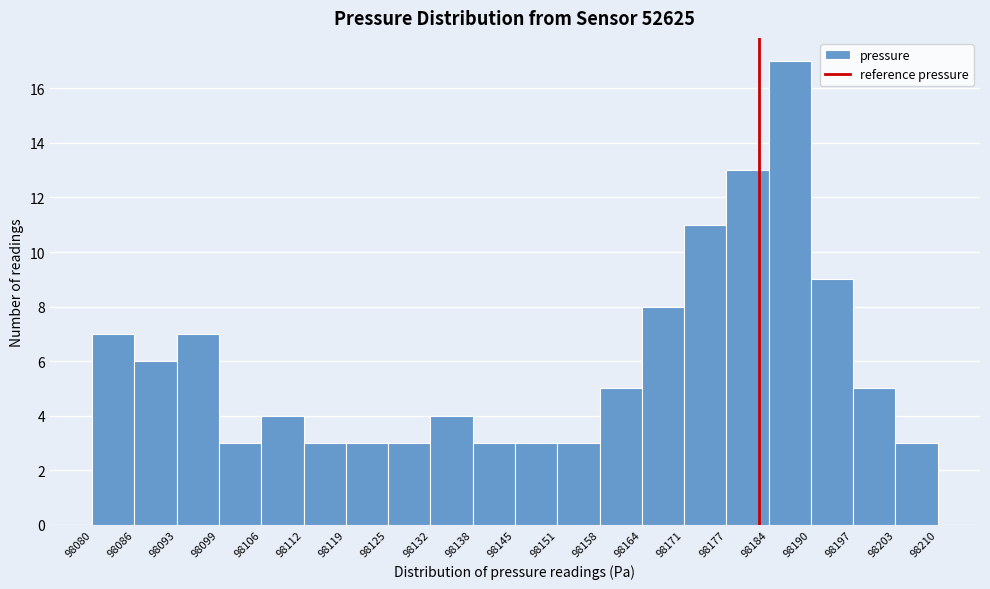

Reading left to right, transcribe this chart: for each bar, give the range it covers on the x-axis and its height. The values are not printed on the chart, so give them approximately, as read against the axis.

98080 to 98086: 7
98086 to 98093: 6
98093 to 98099: 7
98099 to 98106: 3
98106 to 98112: 4
98112 to 98119: 3
98119 to 98125: 3
98125 to 98132: 3
98132 to 98138: 4
98138 to 98145: 3
98145 to 98151: 3
98151 to 98158: 3
98158 to 98164: 5
98164 to 98171: 8
98171 to 98177: 11
98177 to 98184: 13
98184 to 98190: 17
98190 to 98197: 9
98197 to 98203: 5
98203 to 98210: 3